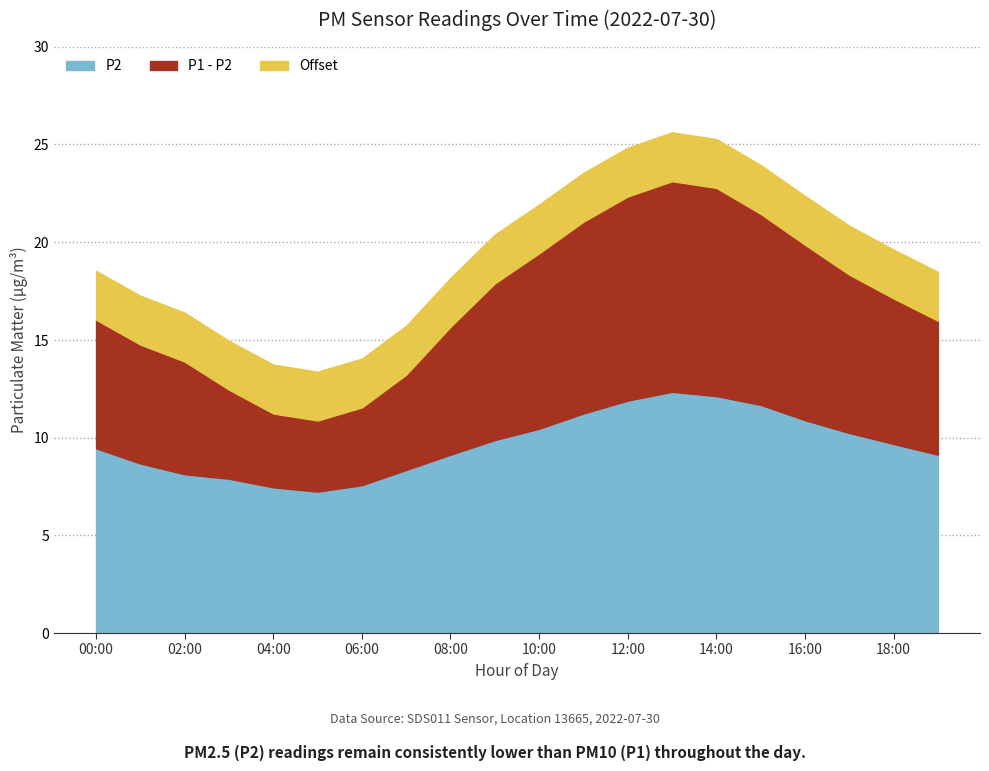

How many interior local valleys (lower than both neighbors) does the data have?

1